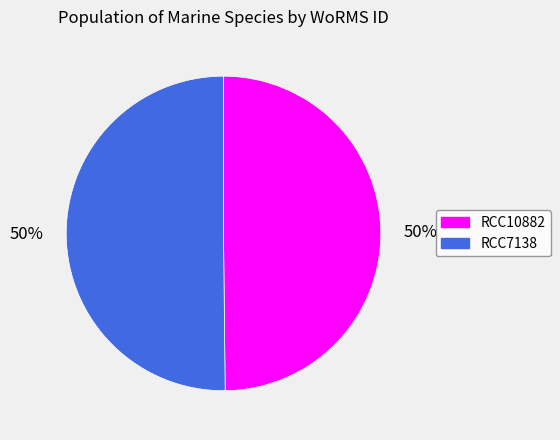

Is it true that RCC7138 is 50% of the pie?

True